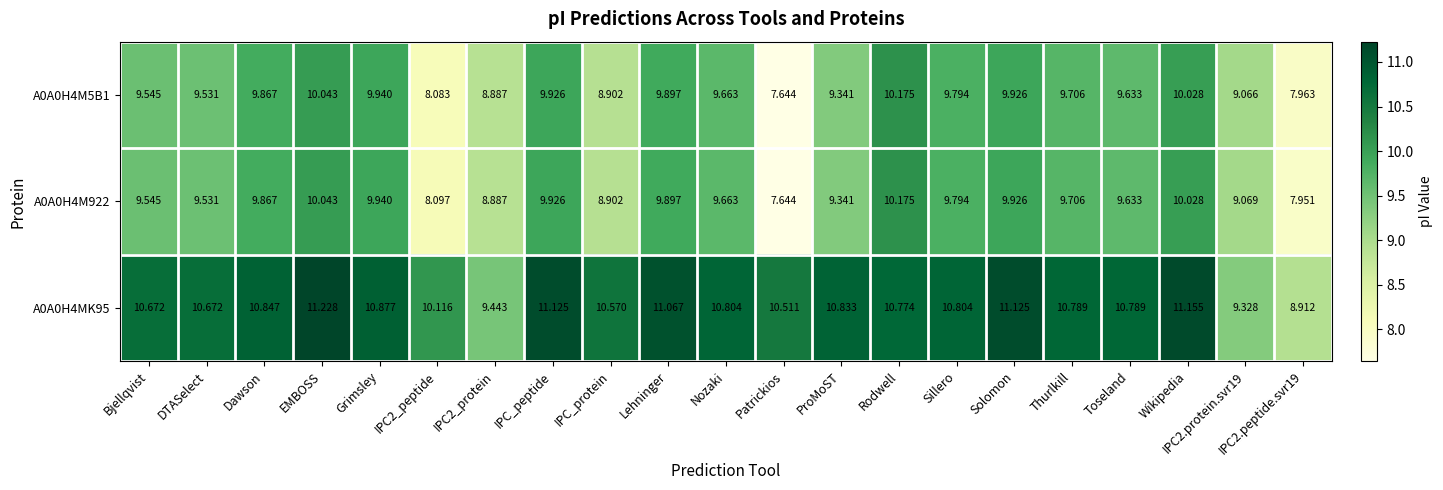

At which label does A0A0H4M5B1 reach its minimum?

Patrickios